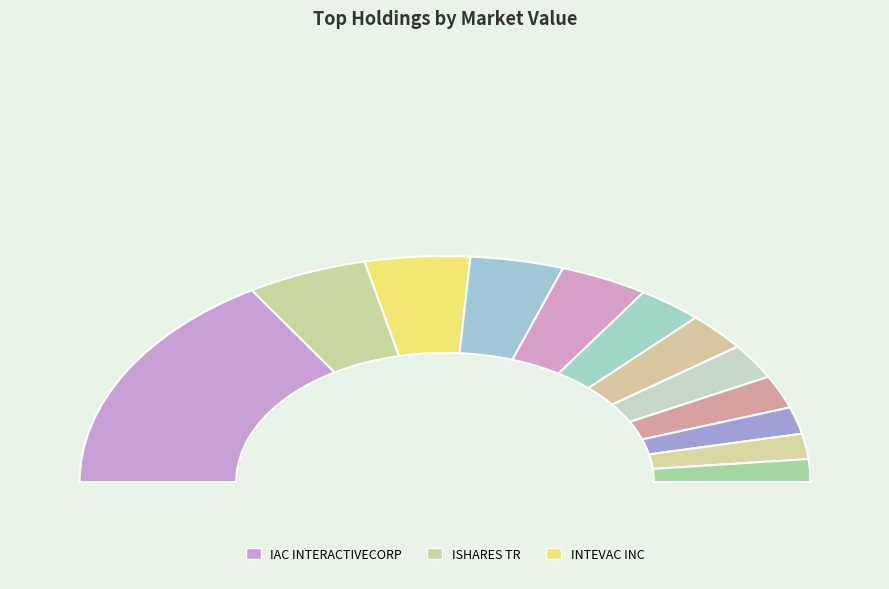

What is the smallest slice in the pie chart?

GREAT ELM CAP GROUP INC